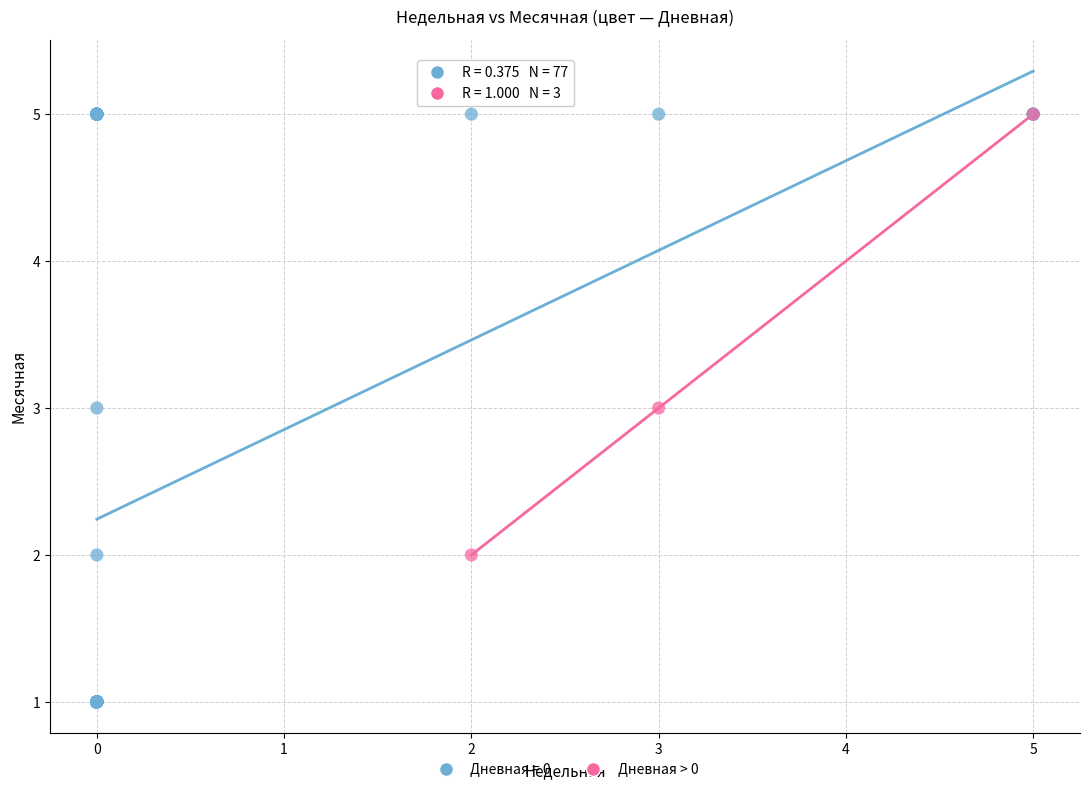

Which series has the largest Y range (max minus min)?

Дневная = 0